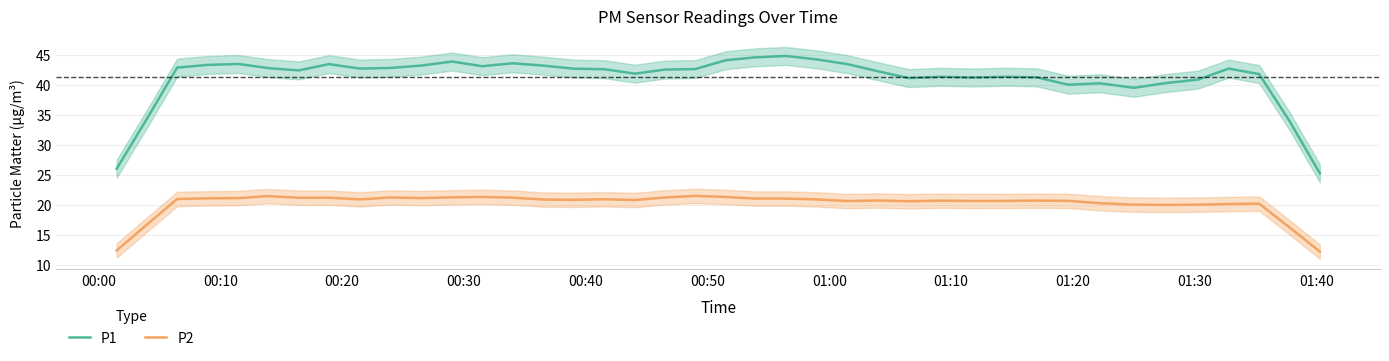

True or false: P1 and P2 cross at least once.

False